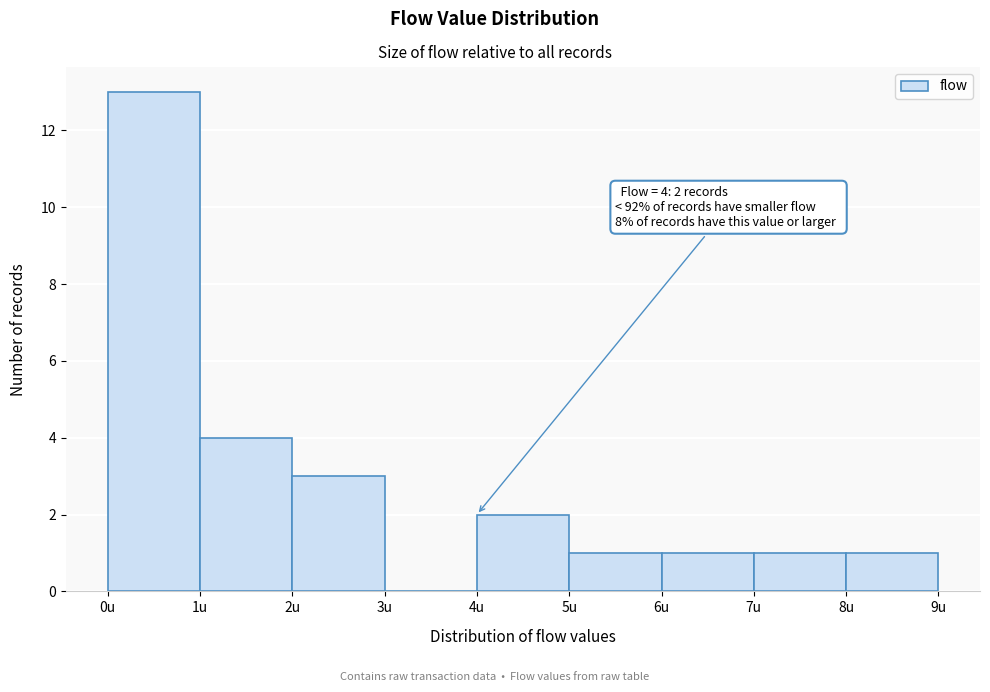

Over which range of the x-axis is the bar tallest?

0 to 1